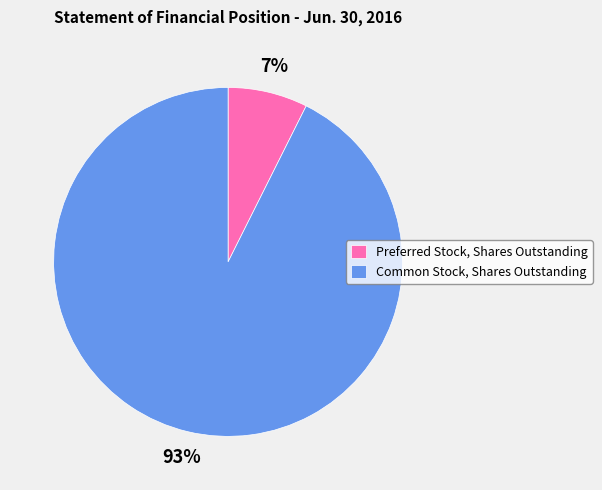

Does any single category account for the majority?

Yes